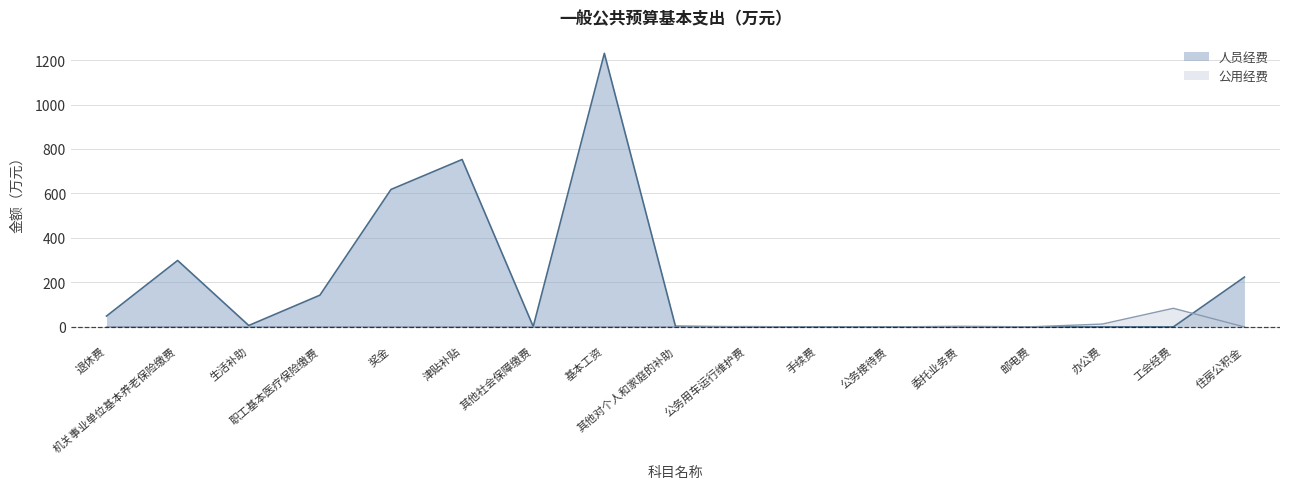

Reading right to left, what are all the values shown in this chart?

人员经费: 住房公积金=224.2	工会经费=0.0	办公费=0.0	邮电费=0.0	委托业务费=0.0	公务接待费=0.0	手续费=0.0	公务用车运行维护费=0.0	其他对个人和家庭的补助=3.1	基本工资=1230.0	其他社会保障缴费=1.9	津贴补贴=752.8	奖金=618.1	职工基本医疗保险缴费=142.8	生活补助=6.6	机关事业单位基本养老保险缴费=298.9	退休费=48.9
公用经费: 住房公积金=0.0	工会经费=83.9	办公费=12.9	邮电费=0.8	委托业务费=3.0	公务接待费=0.2	手续费=0.1	公务用车运行维护费=2.0	其他对个人和家庭的补助=0.0	基本工资=0.0	其他社会保障缴费=0.0	津贴补贴=0.0	奖金=0.0	职工基本医疗保险缴费=0.0	生活补助=0.0	机关事业单位基本养老保险缴费=0.0	退休费=0.0